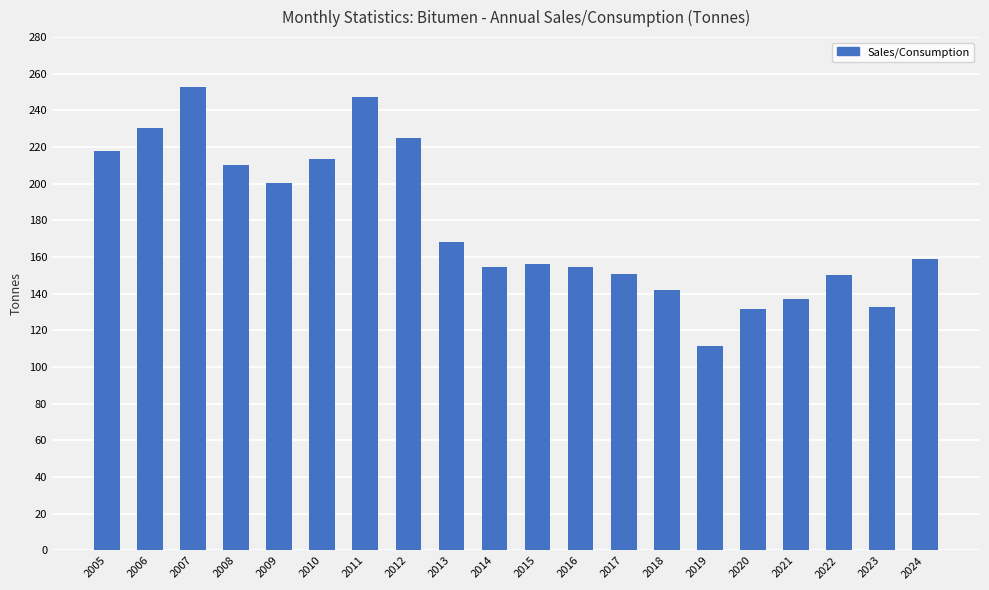

Count the number of data series in this chart.

1